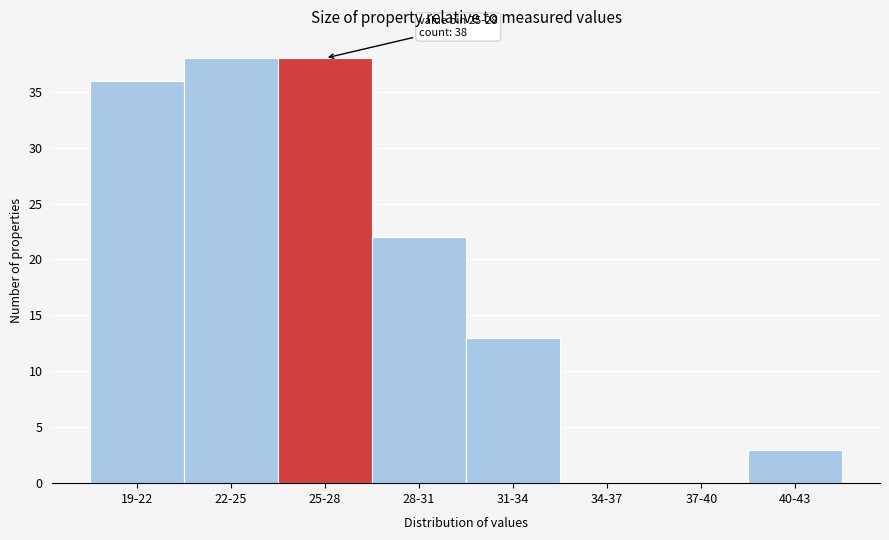

Reading left to right, extract all data points from this chart.

19-22=36	22-25=38	25-28=38	28-31=22	31-34=13	34-37=0	37-40=0	40-43=3